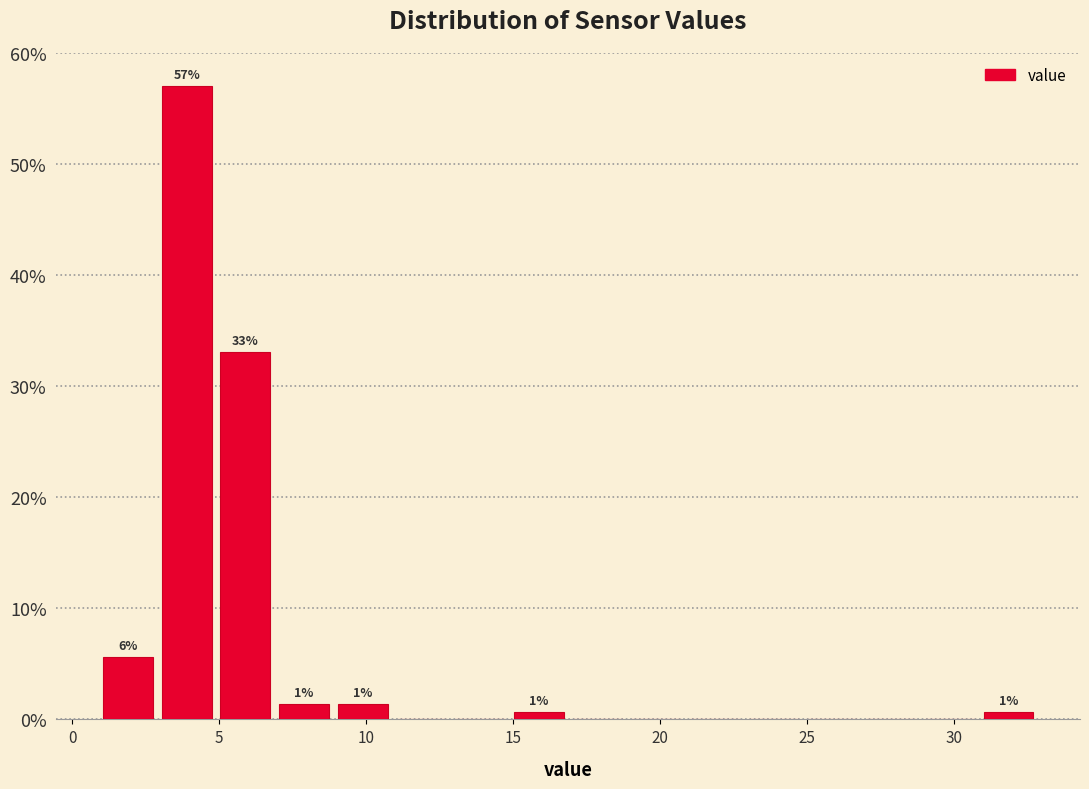

Read against the x-axis, roughly where is the centre of the tallest bar?

4.0